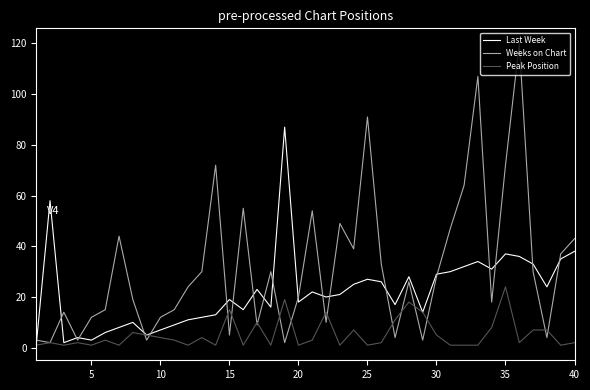

What is the sum of all Peak Position values?

212